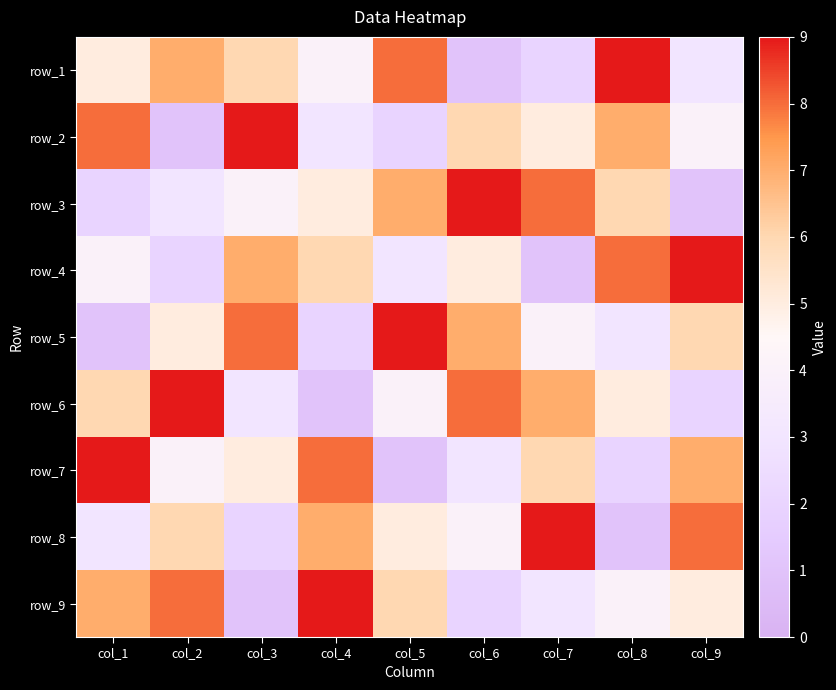

How many row_8 values are between 3 and 7?

5